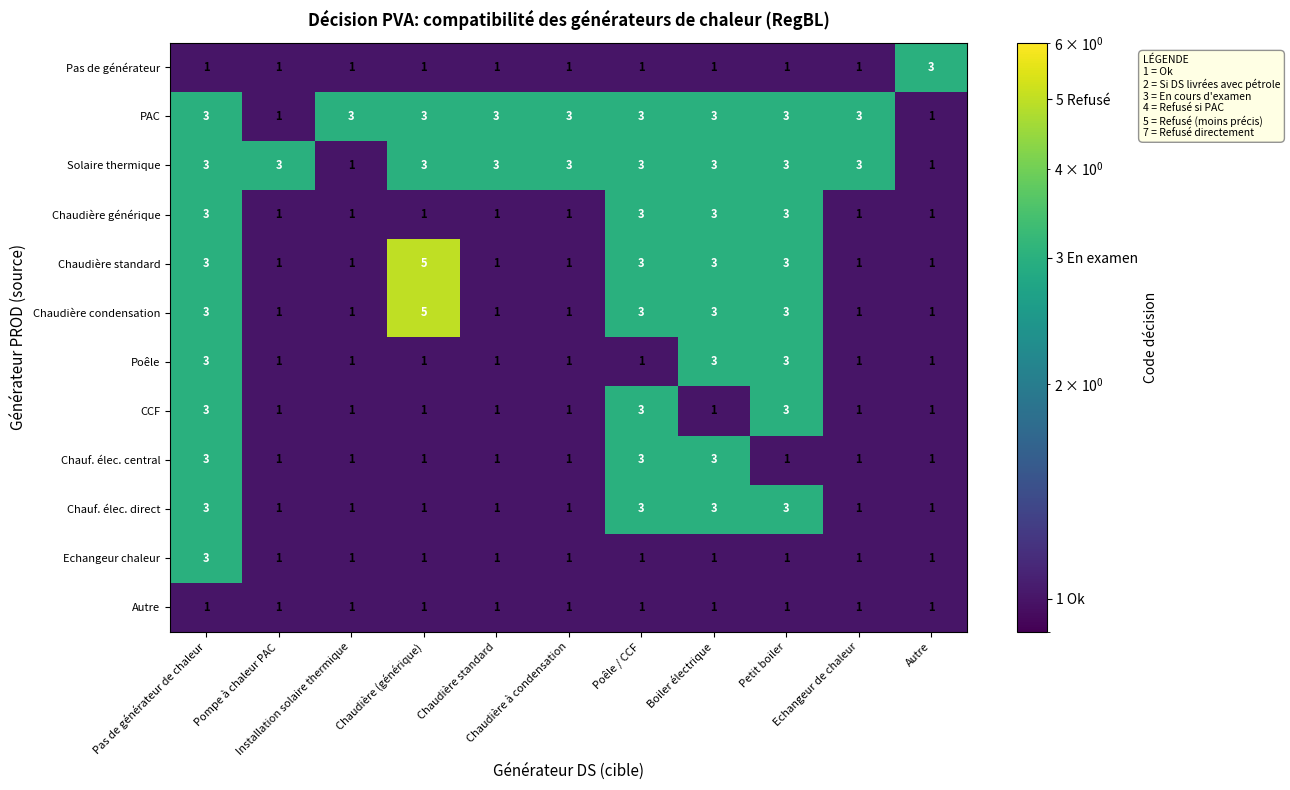

What is the average value of the Solaire thermique series?

3